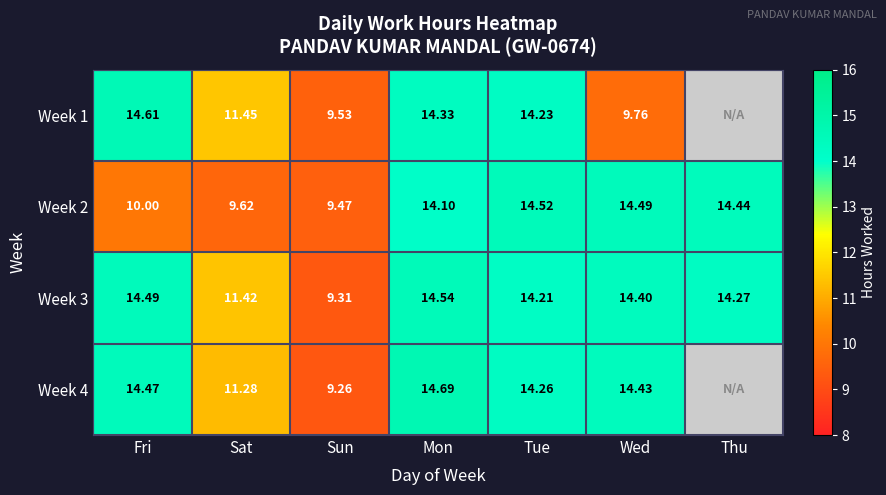

The value of Week 4 at Sun is 9.3. True or false?

True